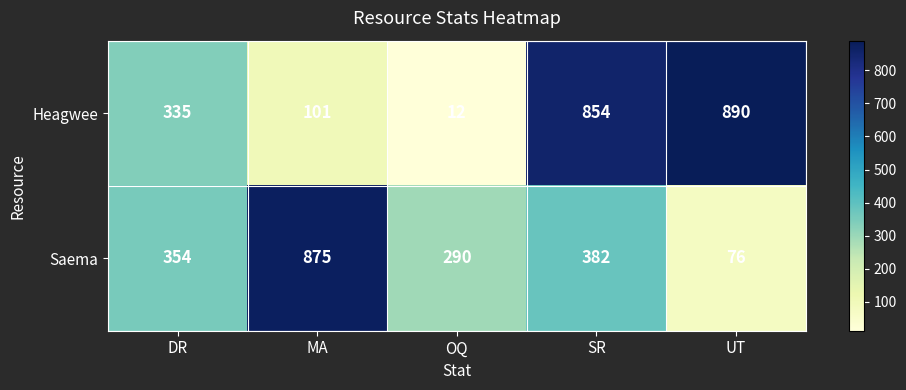

Rank the series at MA from highest to lowest value.

Saema, Heagwee